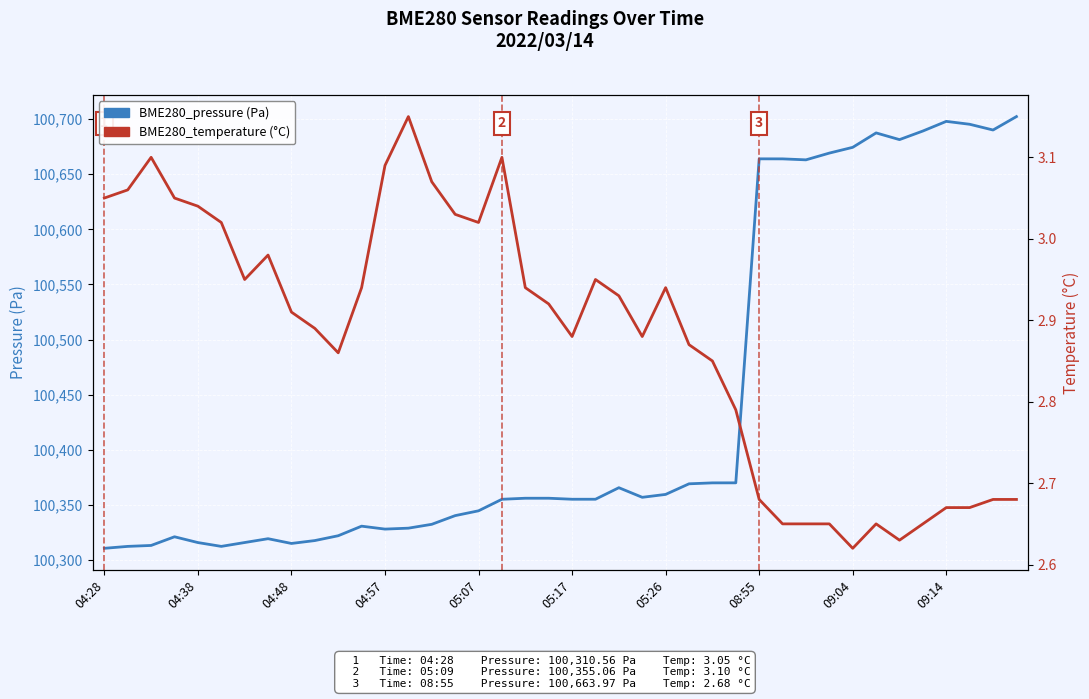

Which series has the largest total across all categories?

BME280_pressure